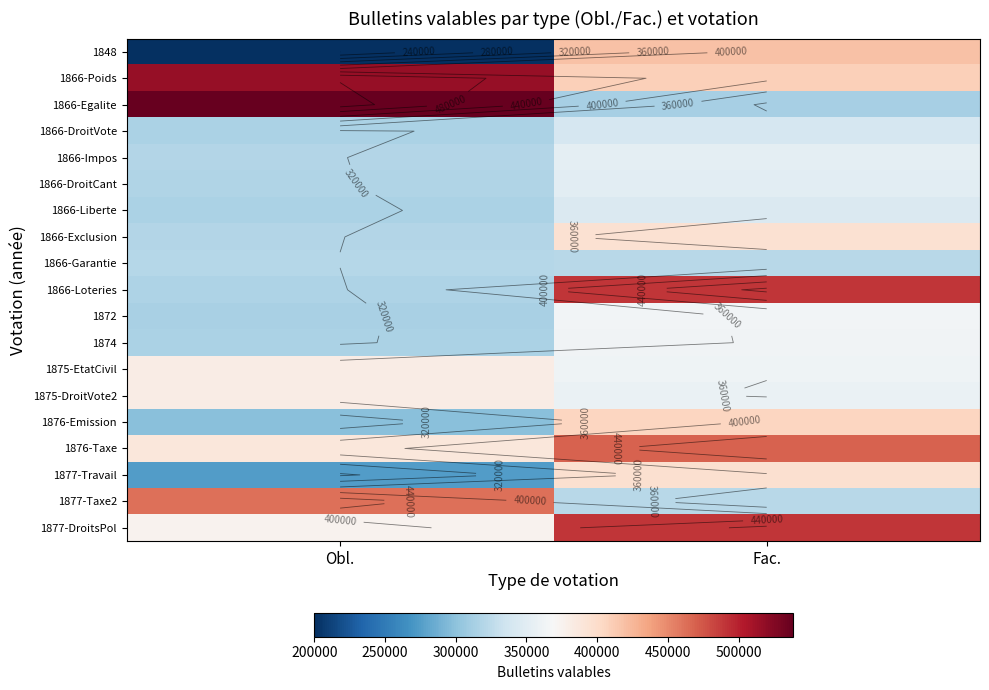

Which has a higher value, Fac. or Obl.?

Fac.